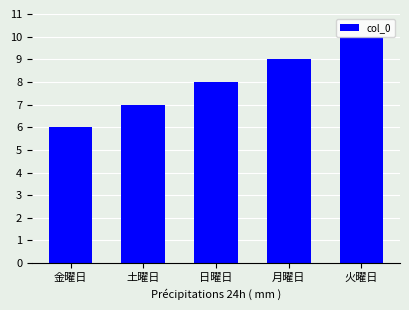

Rank the categories by value from highest to lowest.

火曜日, 月曜日, 日曜日, 土曜日, 金曜日